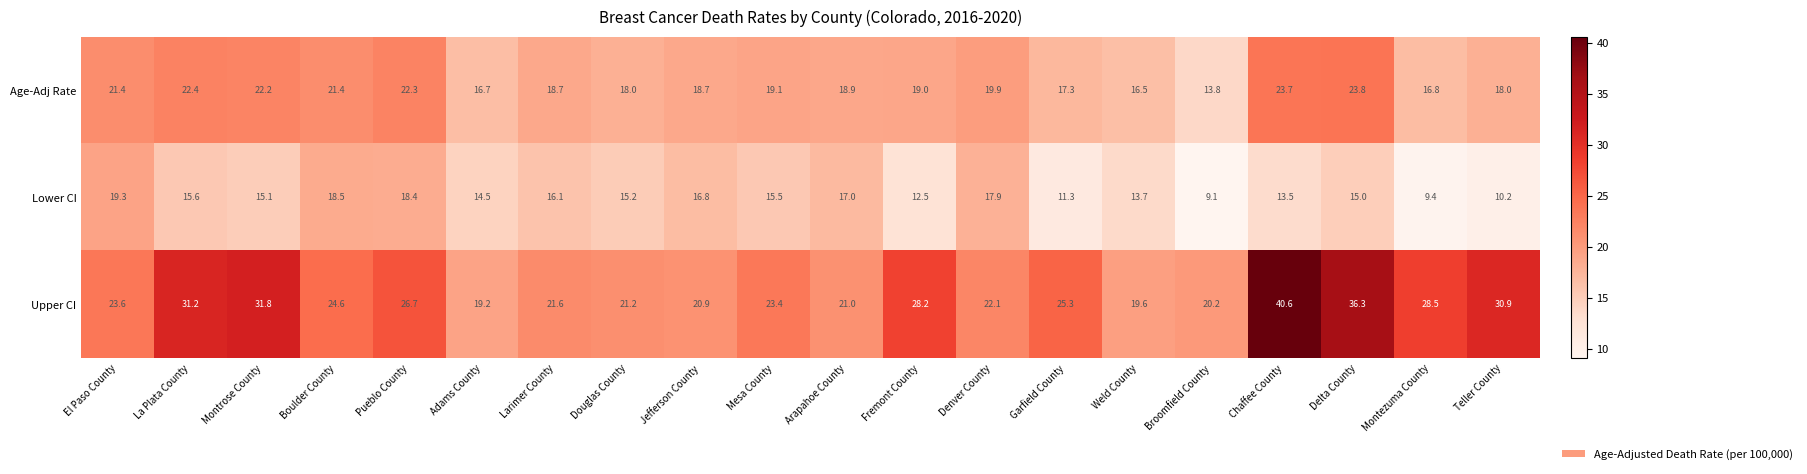

Which series has the largest total across all categories?

Upper CI